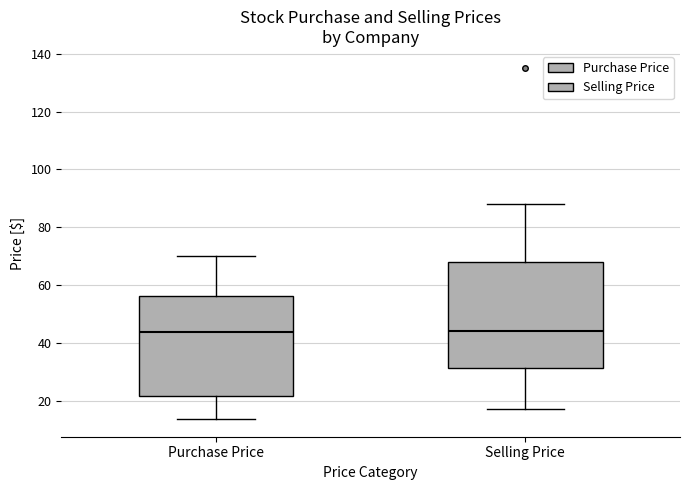

Reading left to right, read every box against the y-axis: the position of its median line, the range the box covers, and the ends of its whiskers. The values are not printed on the chart, so give them approximately, as read against the axis.

Purchase Price: median 44, box 22 to 56, whiskers 14 to 70
Selling Price: median 44, box 32 to 68, whiskers 18 to 88